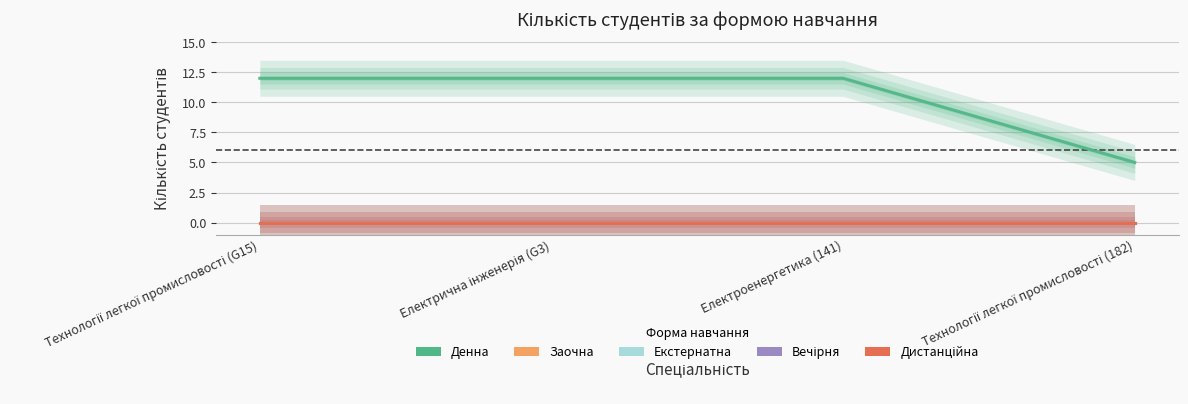

Is the value of Екстернатна at Електроенергетика (141) greater than the value of Вечірня at Технології легкої промисловості (G15)?

No